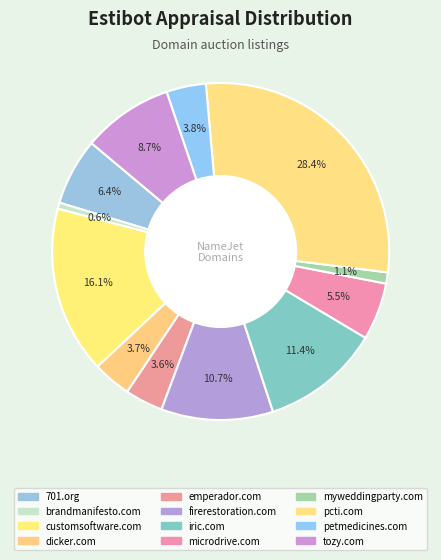

What portion of the pie excludes brandmanifesto.com?

99.4%